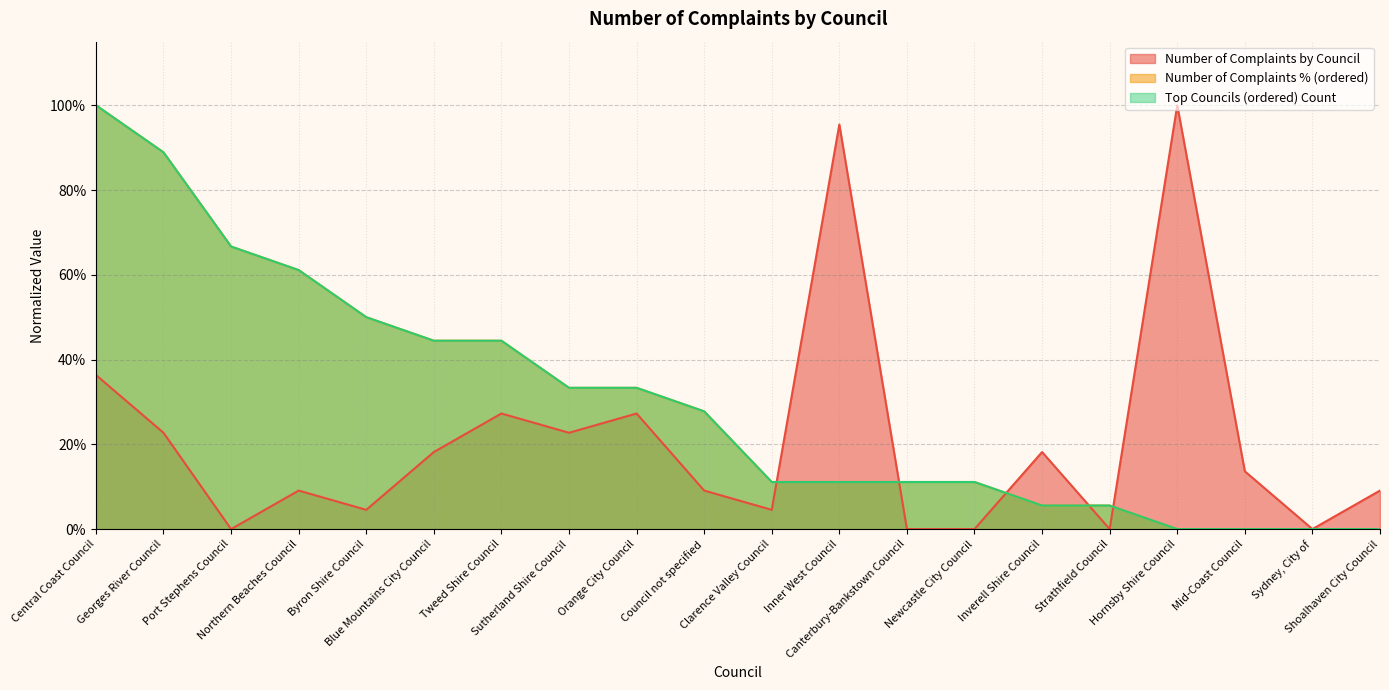

The Number of Complaints % (ordered) series shows 0.0 at Strathfield Council. True or false?

False